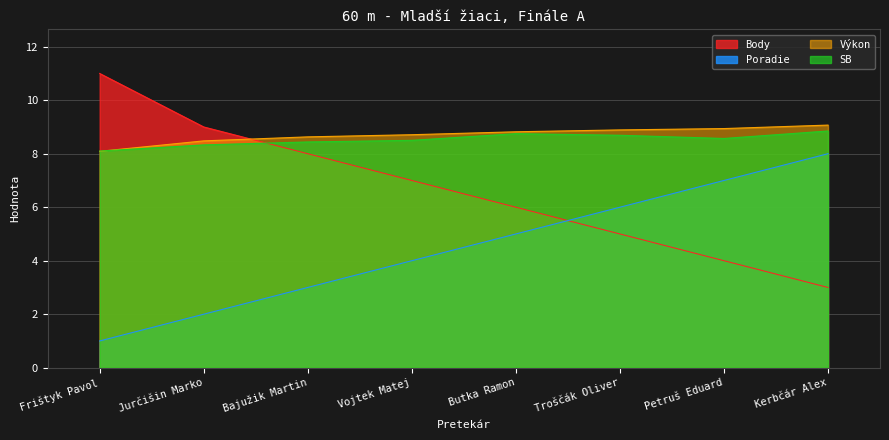

Reading right to left, extract all data points from this chart.

Poradie: Kerbčár Alex=8.0	Petruš Eduard=7.0	Troščák Oliver=6.0	Butka Ramon=5.0	Vojtek Matej=4.0	Bajužik Martin=3.0	Jurčišin Marko=2.0	Frištyk Pavol=1.0
Výkon: Kerbčár Alex=9.1	Petruš Eduard=8.9	Troščák Oliver=8.9	Butka Ramon=8.8	Vojtek Matej=8.7	Bajužik Martin=8.6	Jurčišin Marko=8.5	Frištyk Pavol=8.1
Body: Kerbčár Alex=3.0	Petruš Eduard=4.0	Troščák Oliver=5.0	Butka Ramon=6.0	Vojtek Matej=7.0	Bajužik Martin=8.0	Jurčišin Marko=9.0	Frištyk Pavol=11.0
SB: Kerbčár Alex=8.8	Petruš Eduard=8.6	Troščák Oliver=8.7	Butka Ramon=8.8	Vojtek Matej=8.5	Bajužik Martin=8.4	Jurčišin Marko=8.3	Frištyk Pavol=8.1